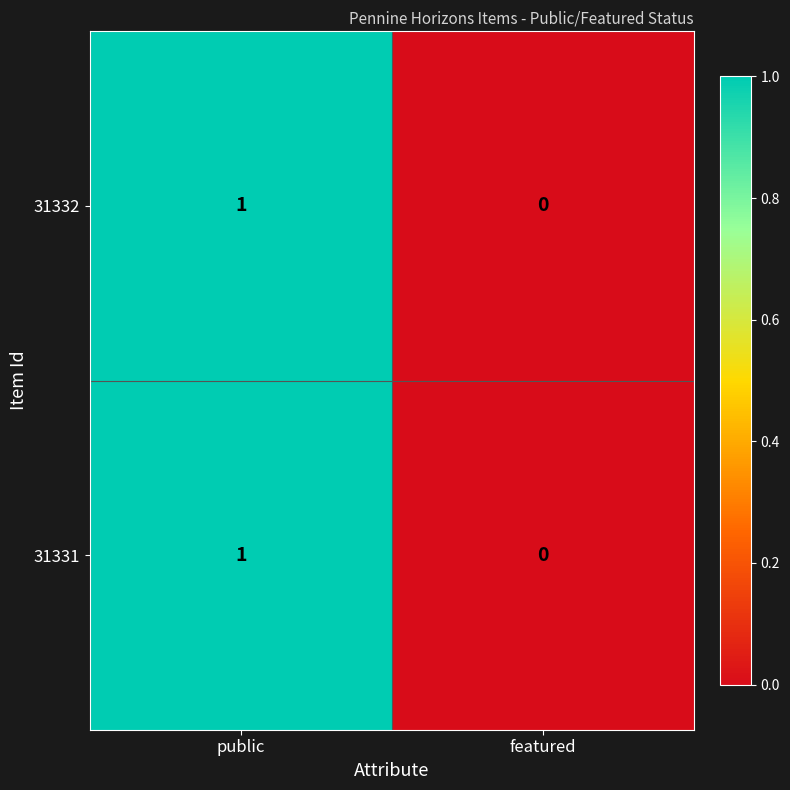

The value of 31332 at public is 1. True or false?

True